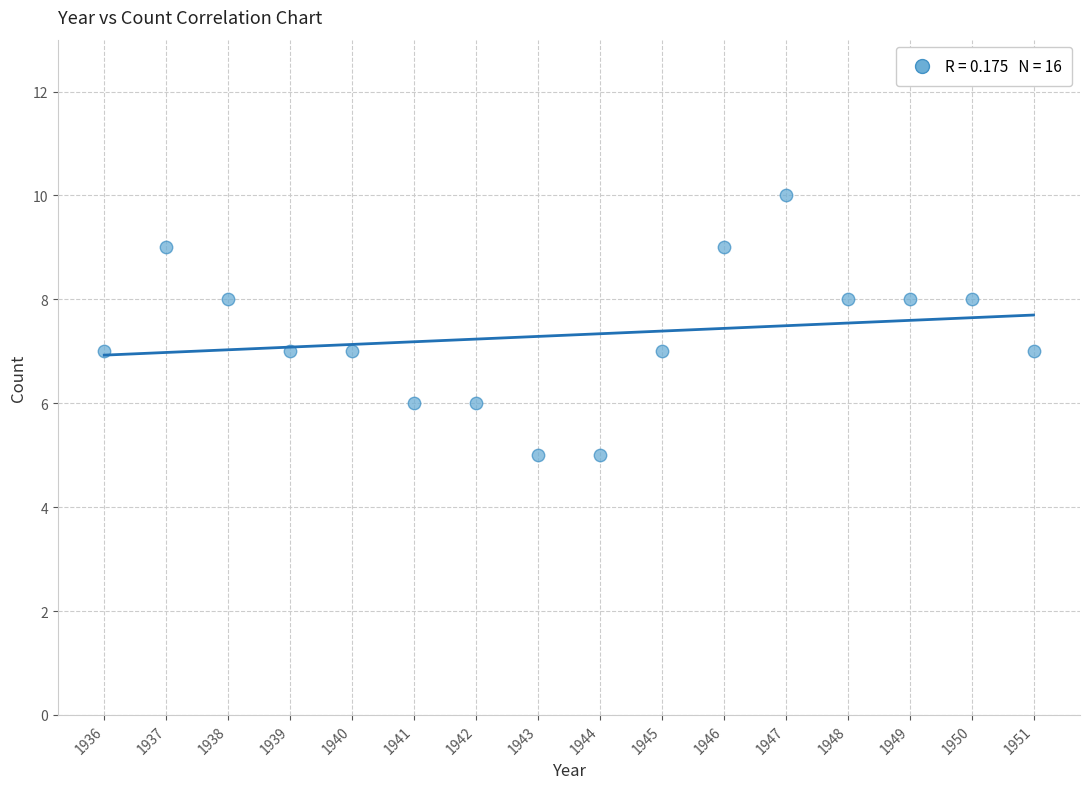

What is the range of X values (max minus min)?

15